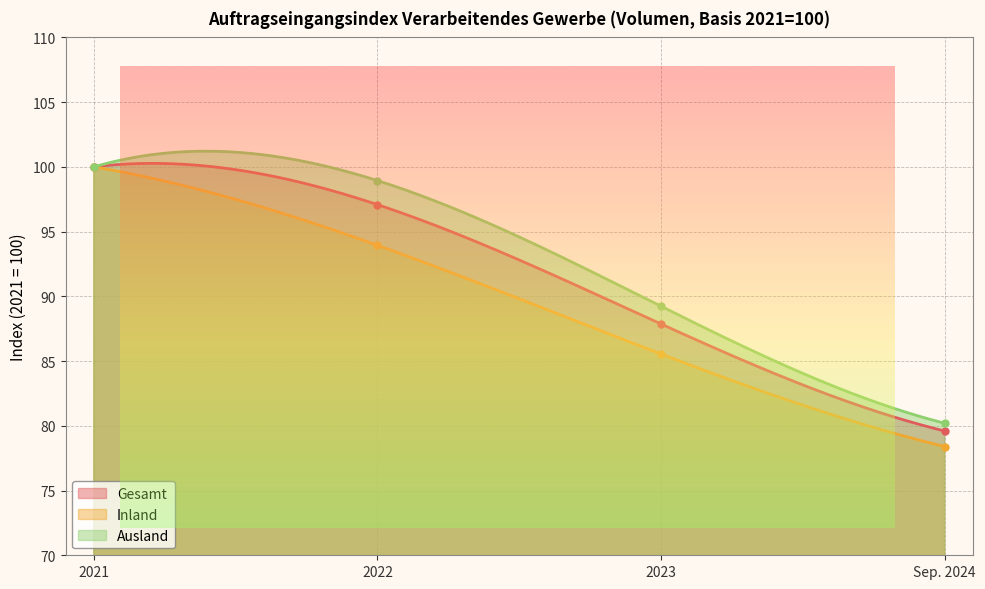

What is the label of the 4th point from the left?

Sep. 2024